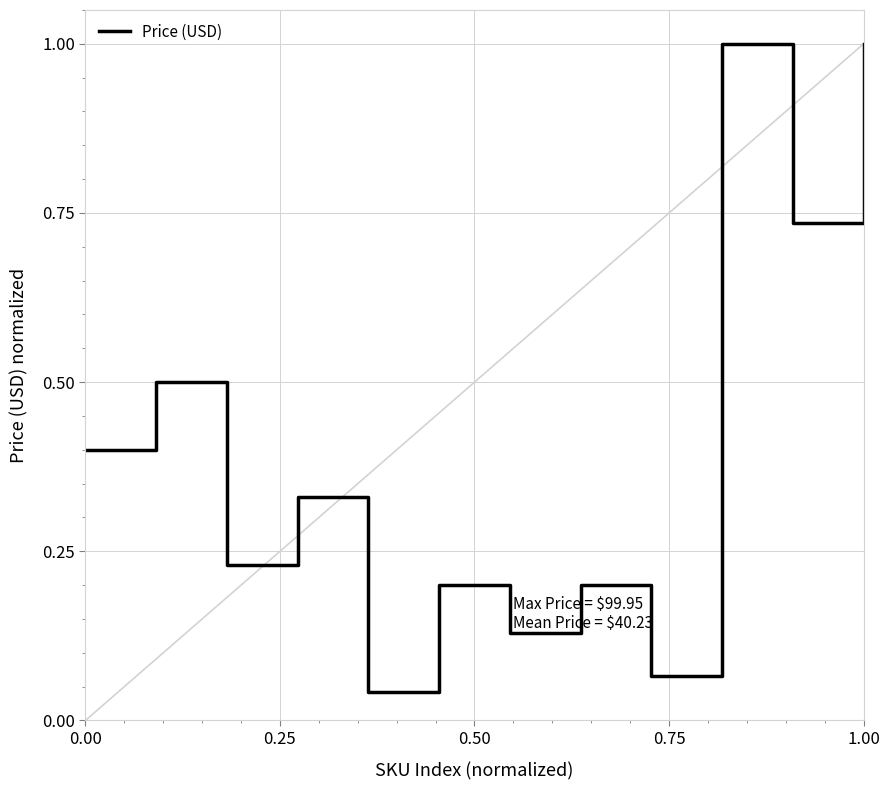

What is the greatest value displayed?

1.0